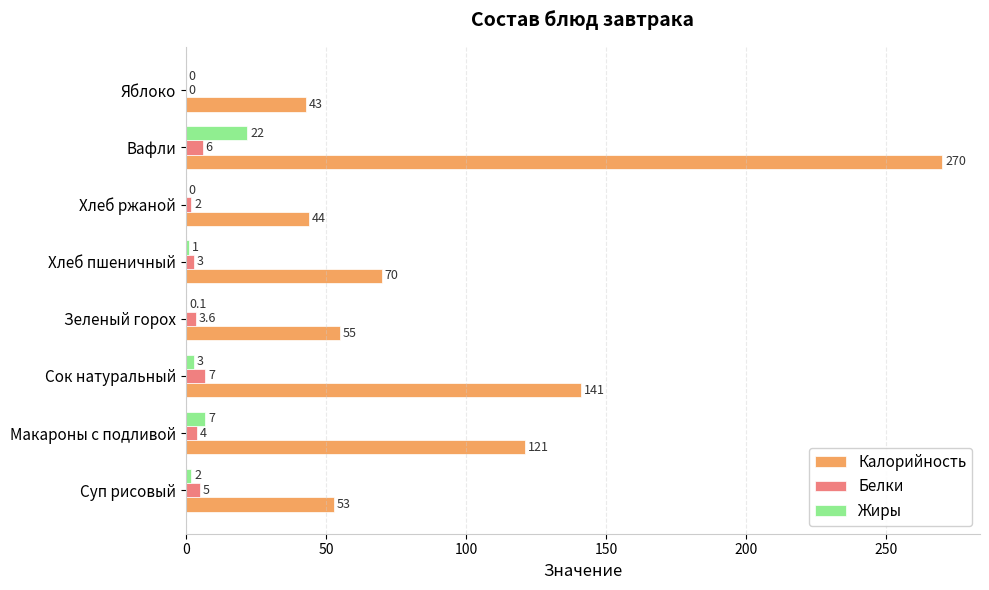

At which label is Калорийность closest to 156?

Сок натуральный